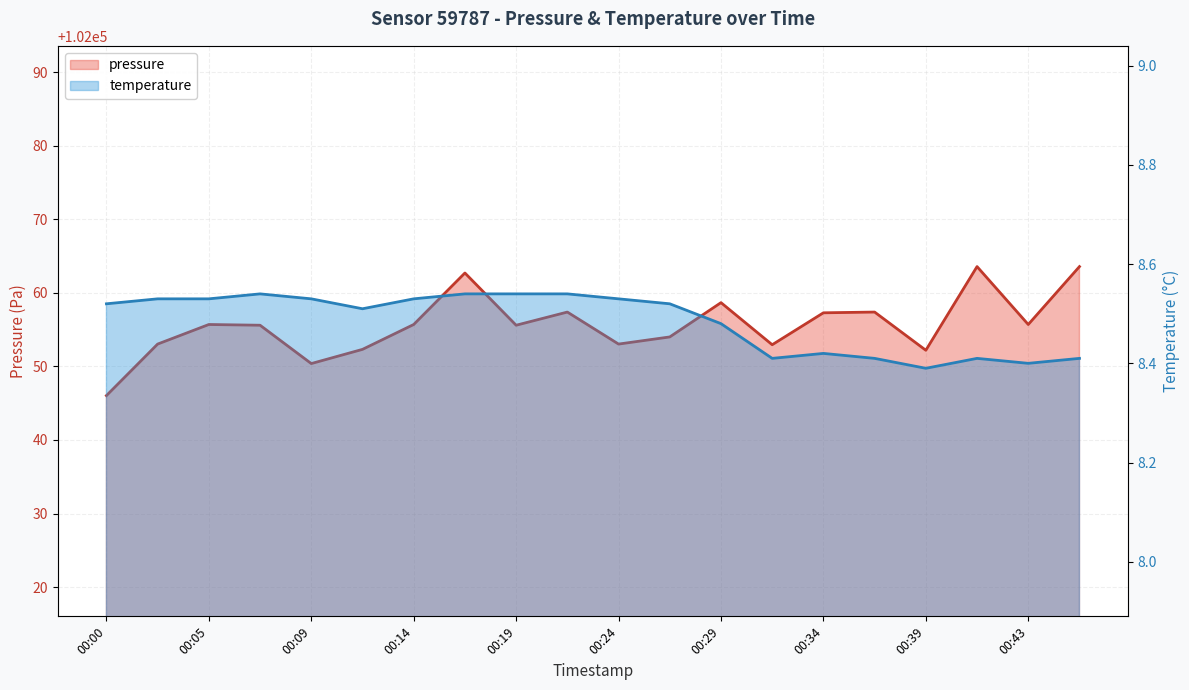

How many lines are shown in the chart?

2